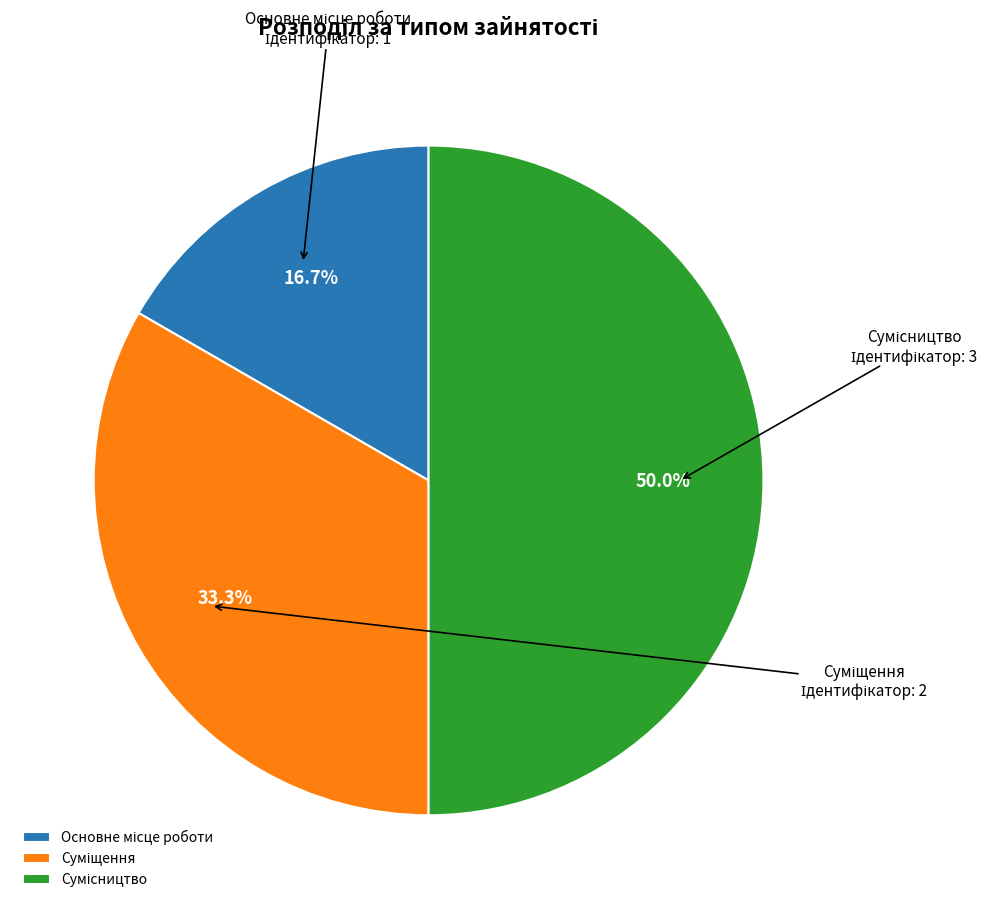

Does Сумісництво account for over 50% of the chart?

No